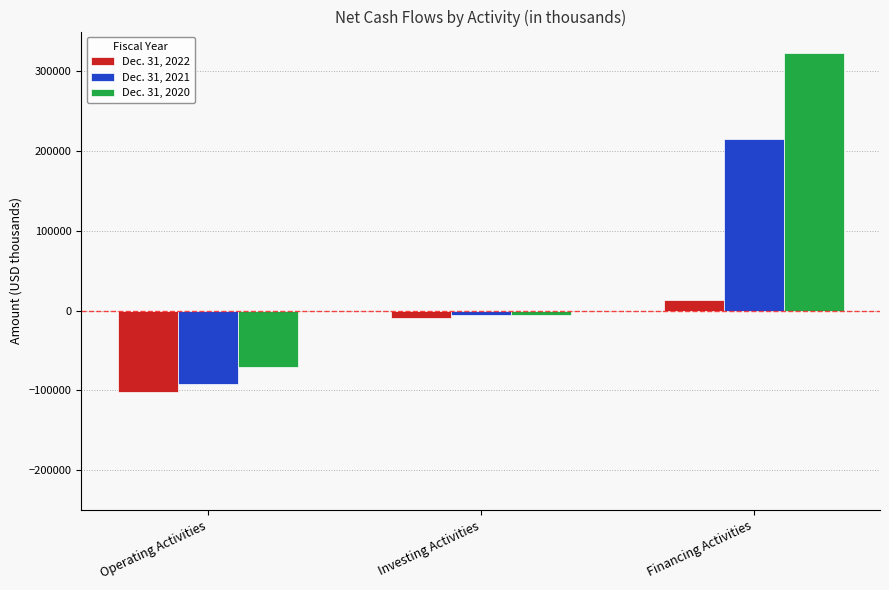

Rank the series by their average value, from highest to lowest.

Dec. 31, 2020, Dec. 31, 2021, Dec. 31, 2022